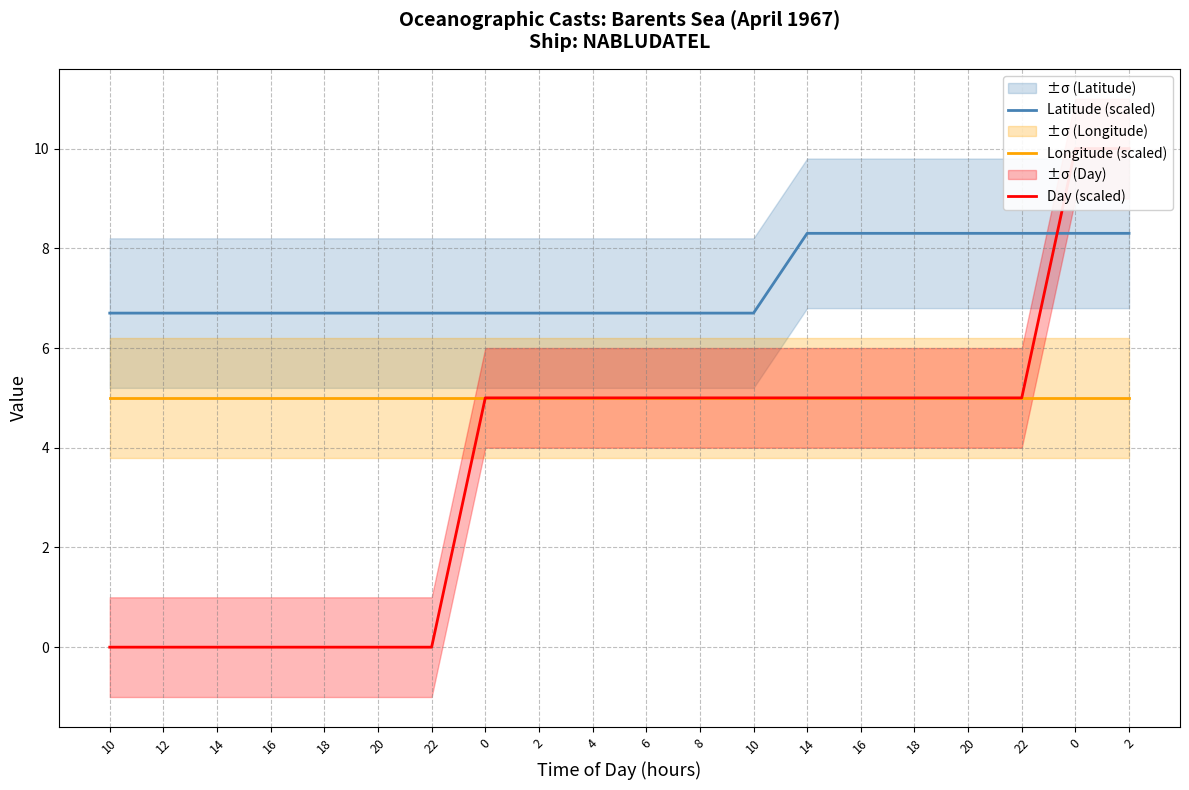

What is the total value across all series at 12?

11.7